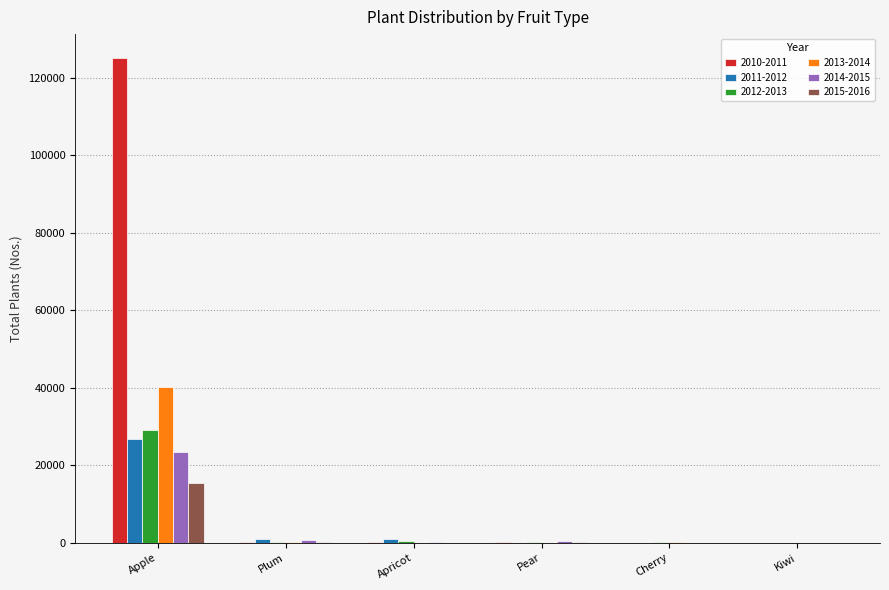

The 2014-2015 series shows 0 at Kiwi. True or false?

True